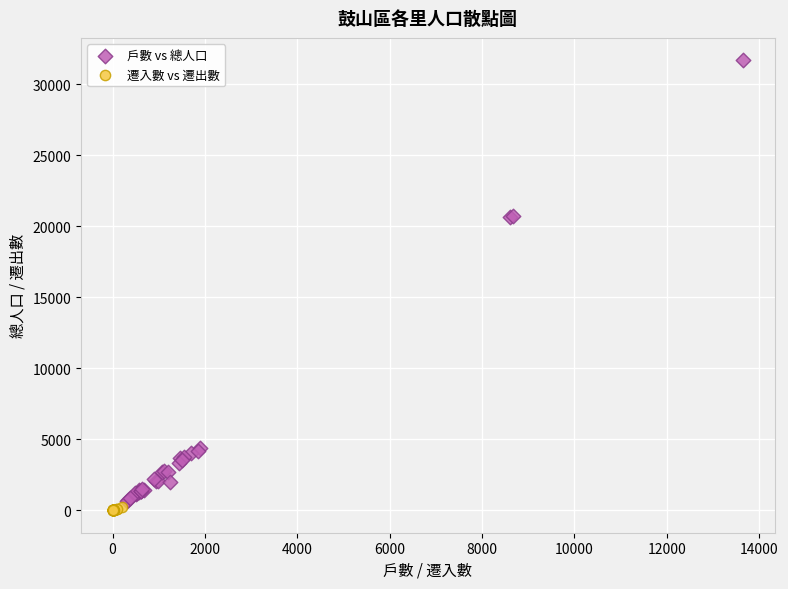

Which series has the widest spread of Y values?

戶數 vs 總人口